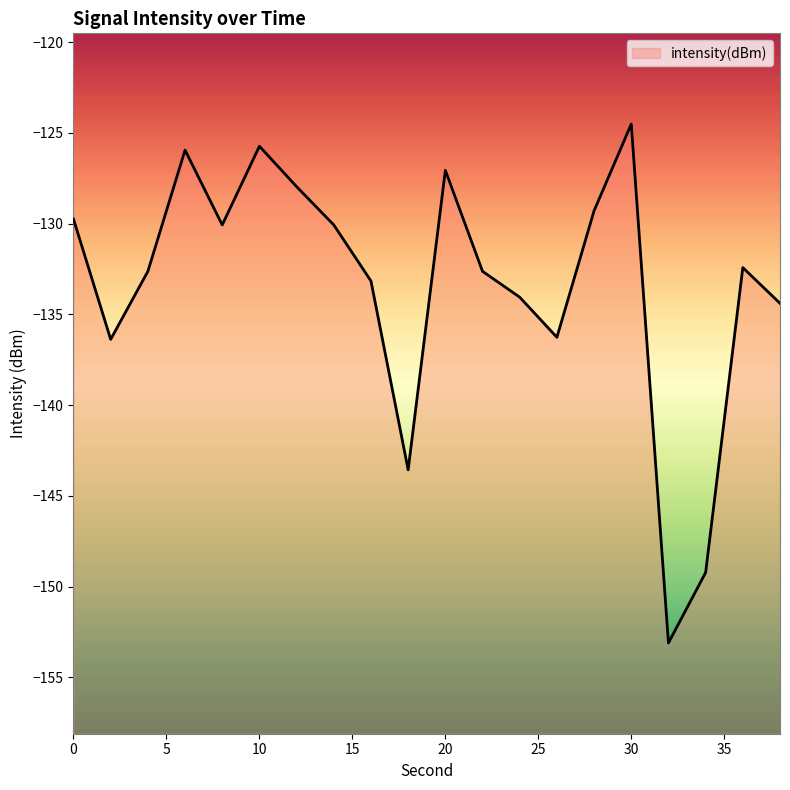

What is the value of the 15th point from the left?

-129.3